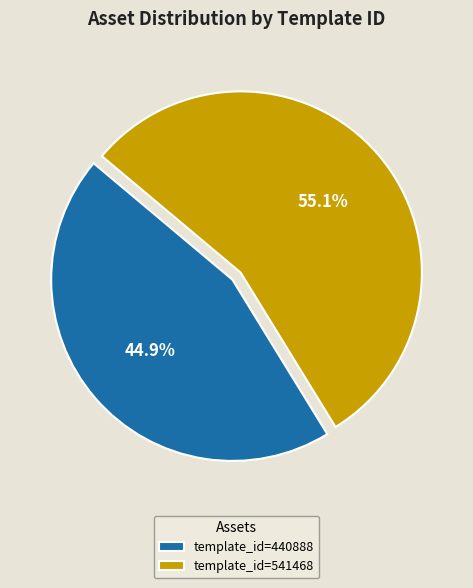

What is the ratio of the value at template_id=440888 to the value at template_id=541468?

0.8